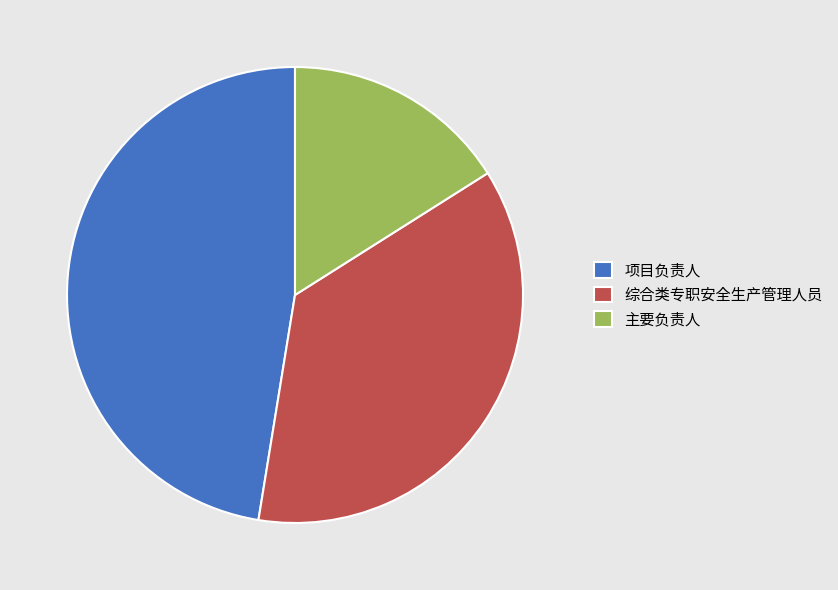

What is the smallest slice in the pie chart?

主要负责人